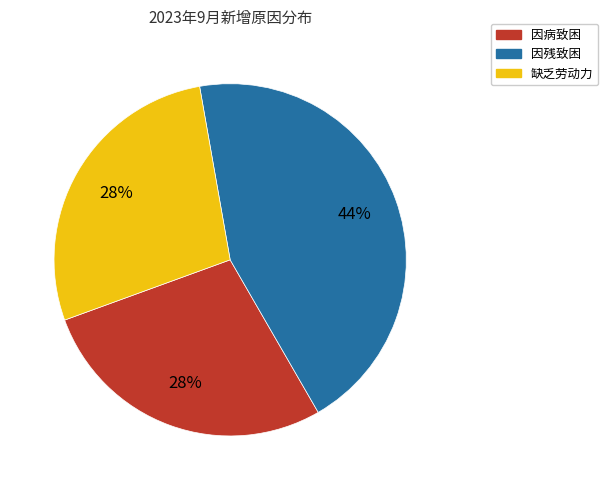

What is the largest slice in the pie chart?

因残致困